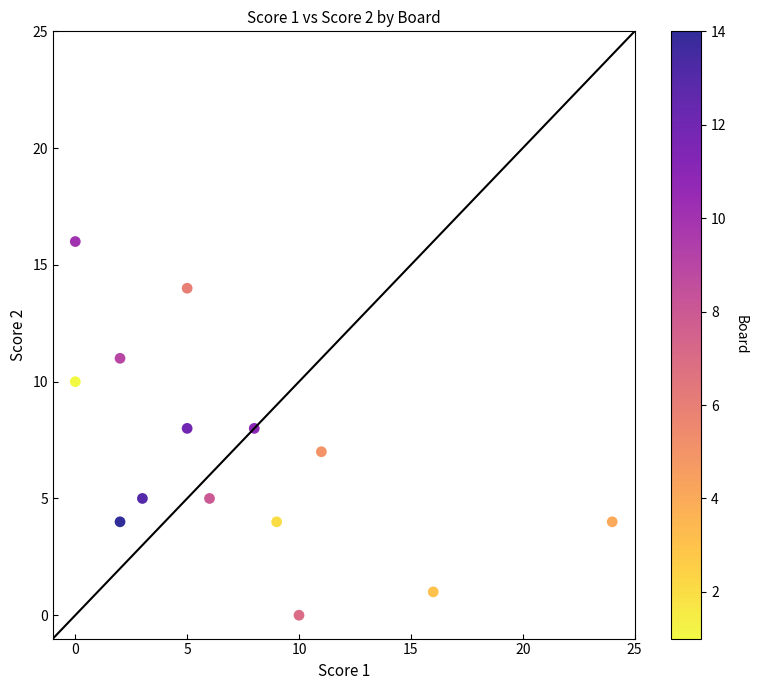

What is the range of Y values (max minus min)?

16